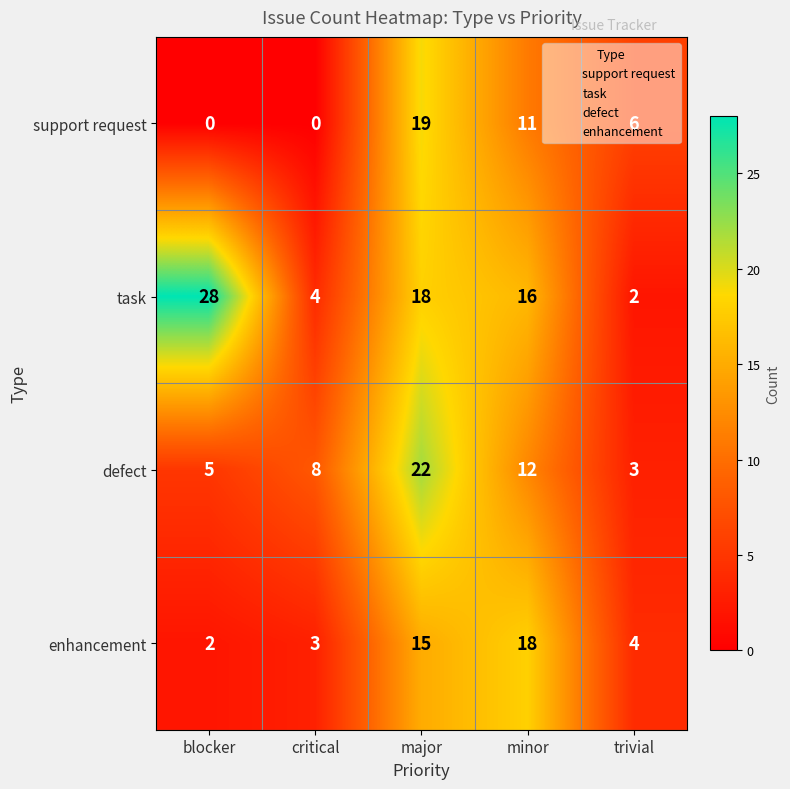

What is the difference between the maximum and minimum values in the support request series?

19